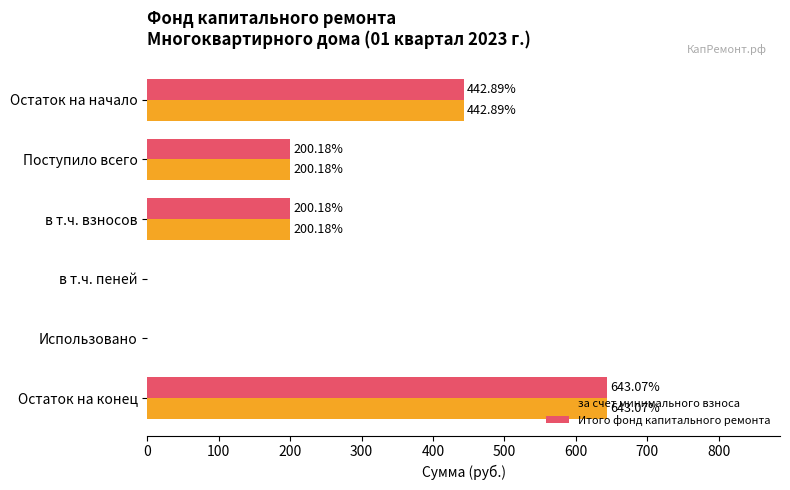

Is the value of Итого фонд капитального ремонта at Остаток на начало greater than the value of за счет минимального взноса at Использовано?

Yes